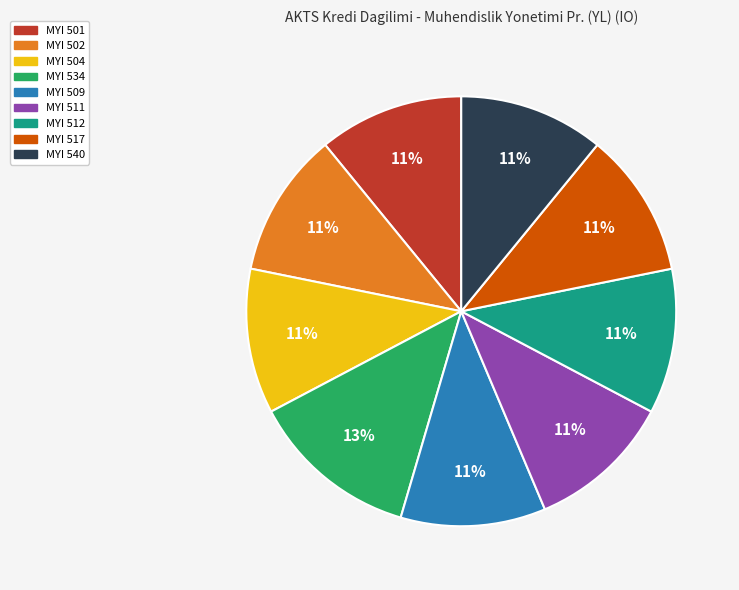

To the nearest percent, what is the difference between the MYI 534 and MYI 517 slice percentages?

2%